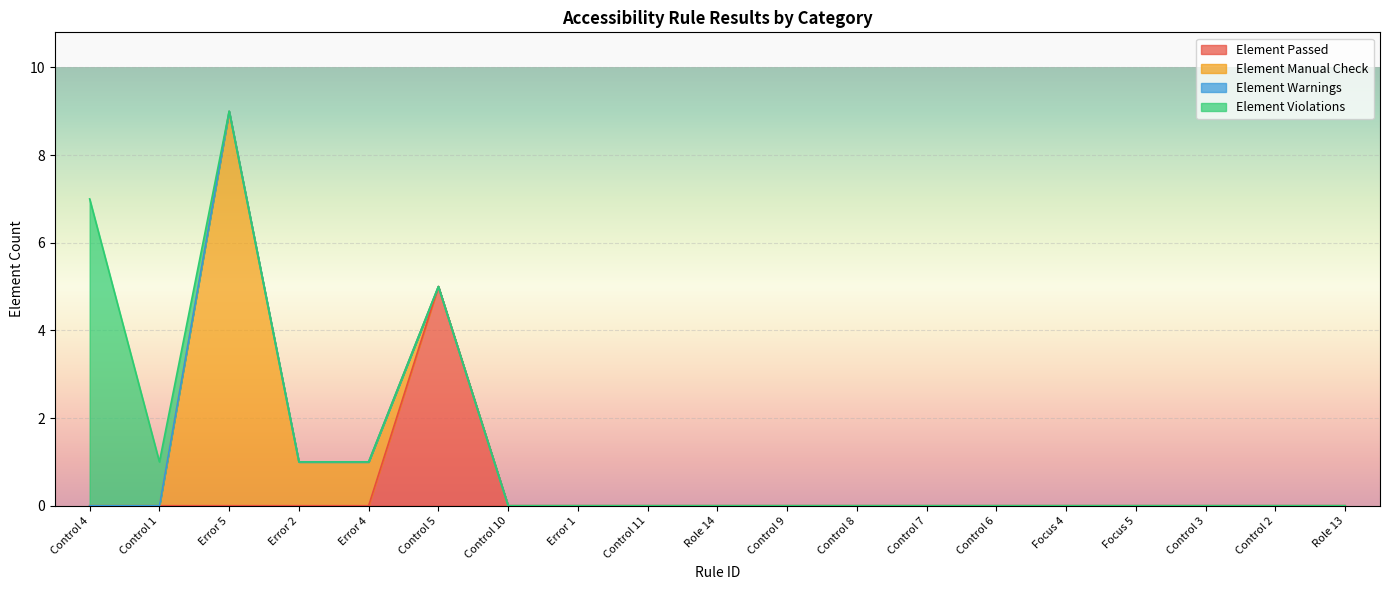

Reading left to right, list all the values displayed in this chart.

Element Passed: 0	0	0	0	0	5	0	0	0	0	0	0	0	0	0	0	0	0	0
Element Manual Check: 0	0	9	1	1	0	0	0	0	0	0	0	0	0	0	0	0	0	0
Element Warnings: 0	0	0	0	0	0	0	0	0	0	0	0	0	0	0	0	0	0	0
Element Violations: 7	1	0	0	0	0	0	0	0	0	0	0	0	0	0	0	0	0	0